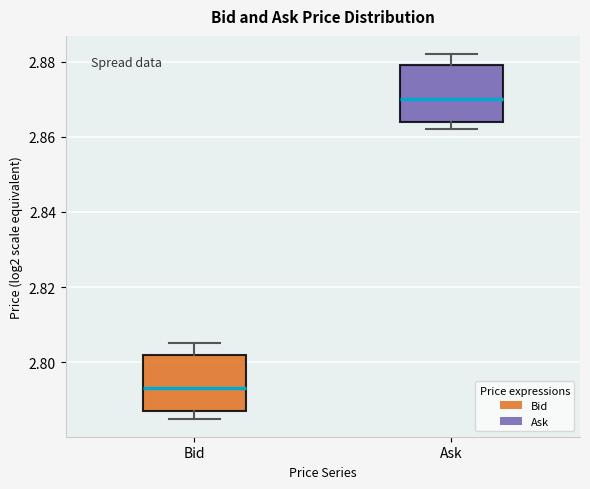

Which box's median line is the highest?

Ask